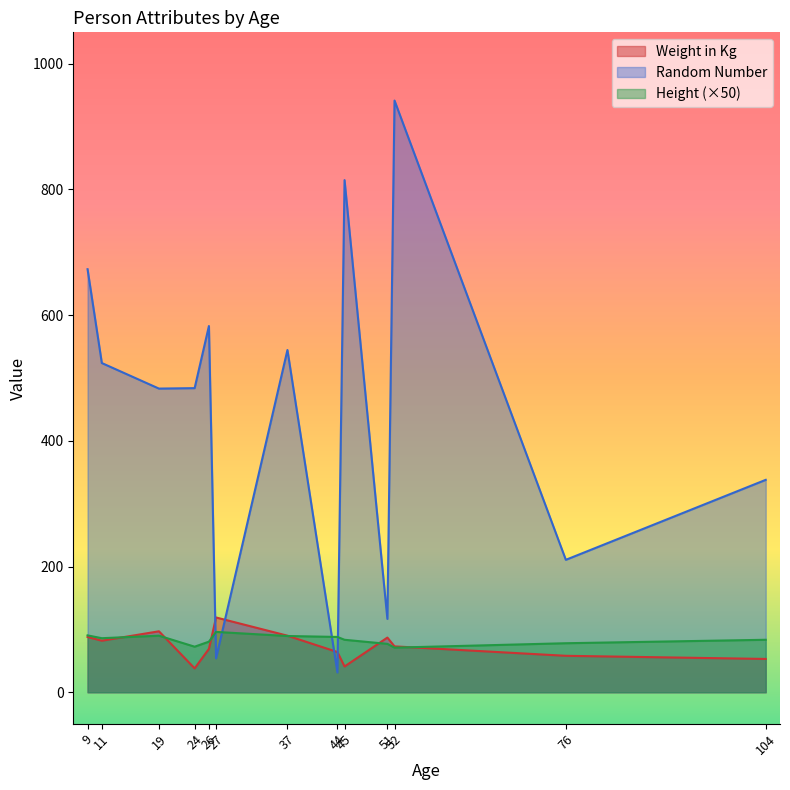

What is the average value of the Weight in Kg series?

73.8